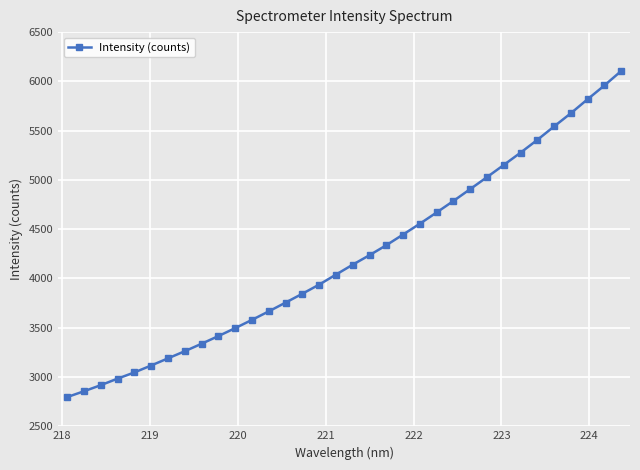

Does the chart have visible grid lines?

Yes